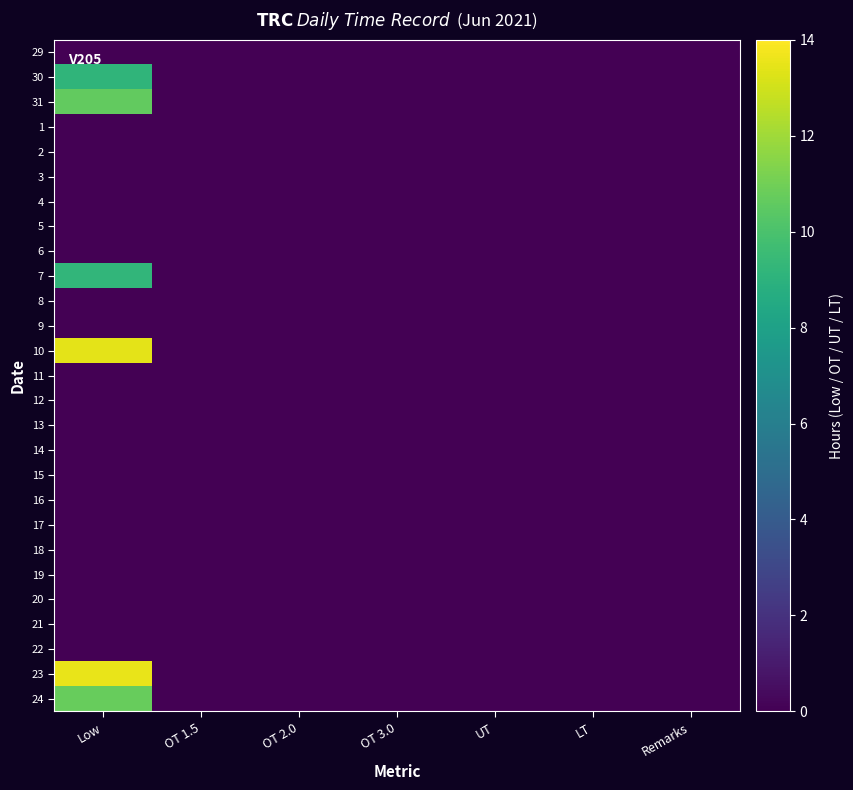

Rank the series at Low from highest to lowest value.

23, 10, 24, 31, 7, 30, 29, 1, 2, 3, 4, 5, 6, 8, 9, 11, 12, 13, 14, 15, 16, 17, 18, 19, 20, 21, 22